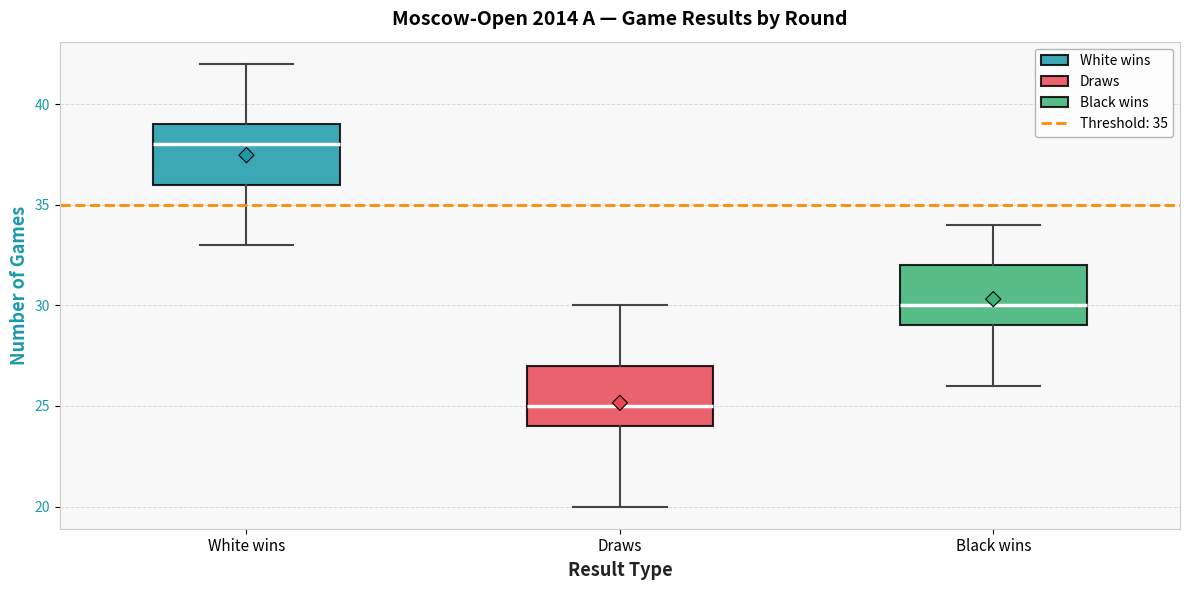

Where is the lower edge of the box for Draws on the y-axis? The values are not printed on the chart, so give them approximately, as read against the axis.

24